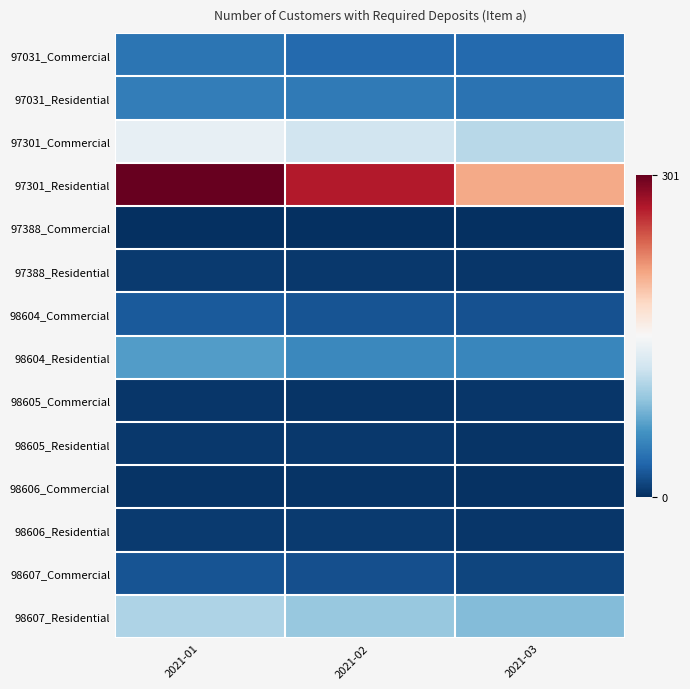

Which category has the highest value across all series?

2021-01